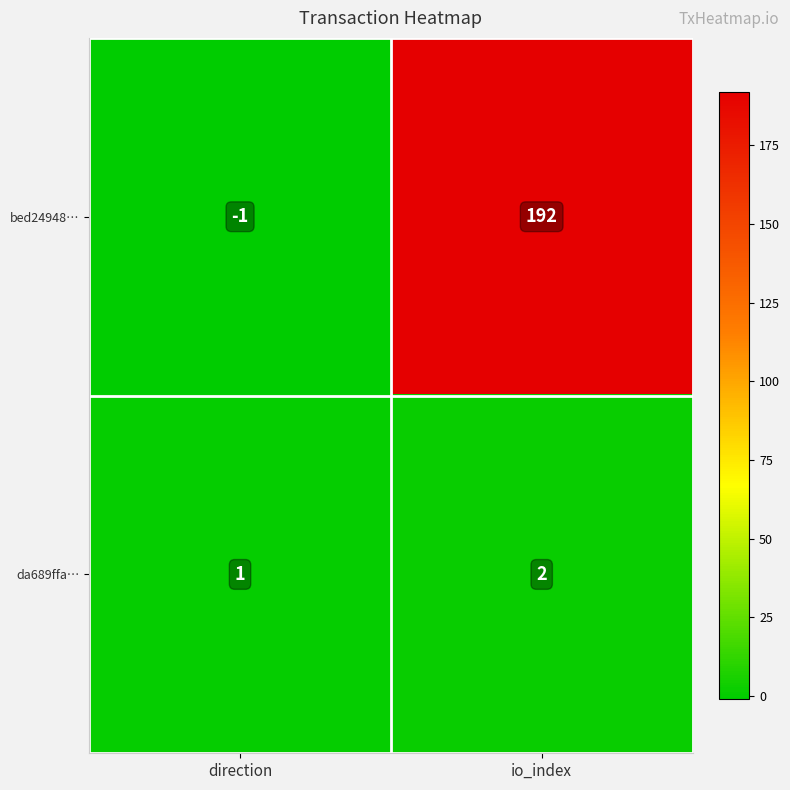

The value of da689ffa… at io_index is 2. True or false?

True